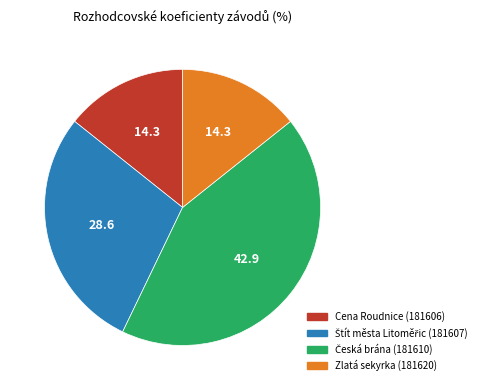

Is there a majority slice in this chart?

No